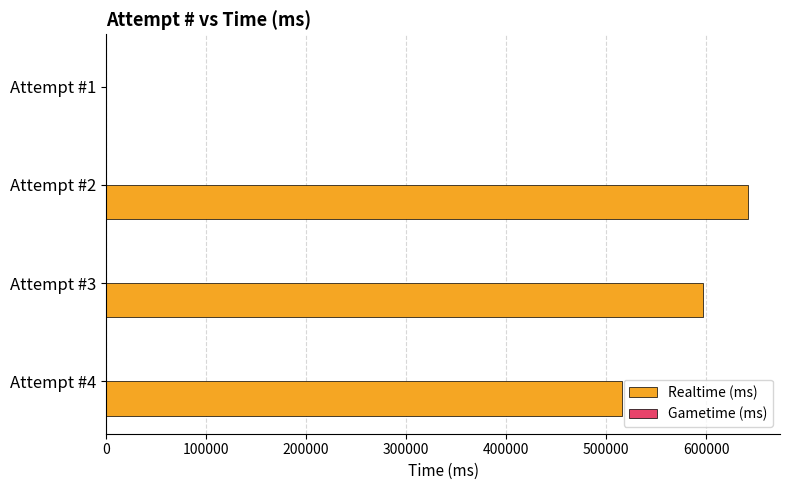

What is the greatest value displayed?

641801